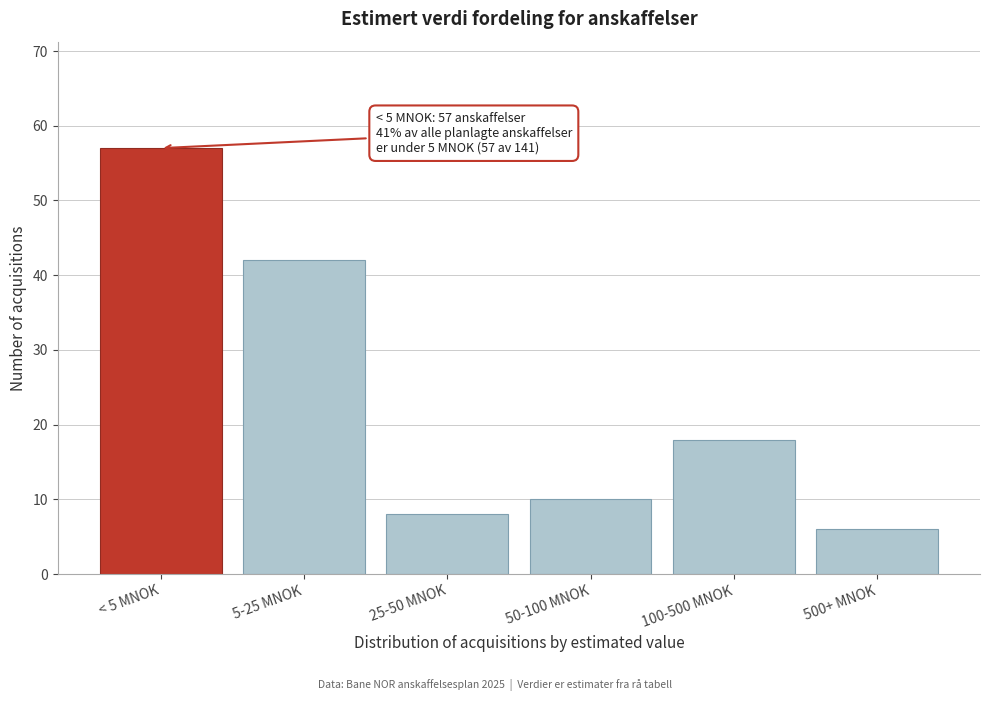

Reading right to left, what are all the values shown in this chart?

6	18	10	8	42	57